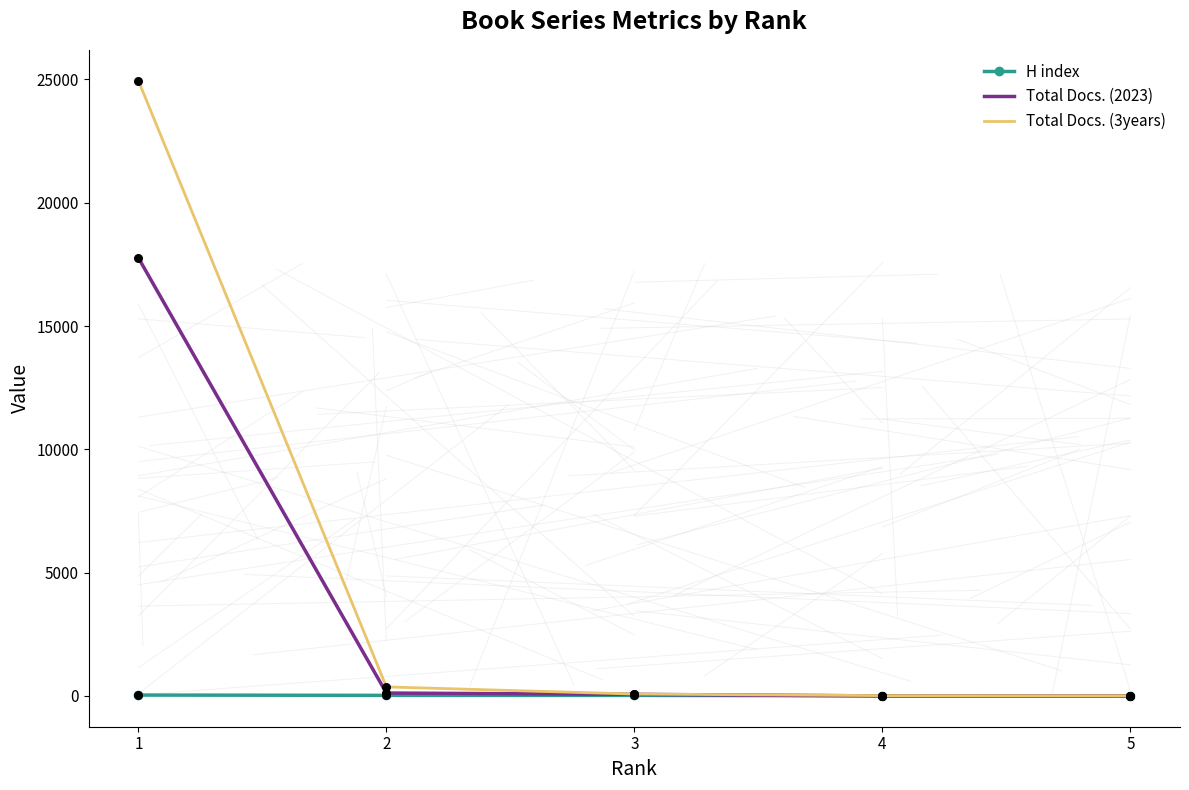

Which series has the largest range (max minus min)?

Total Docs. (3years)